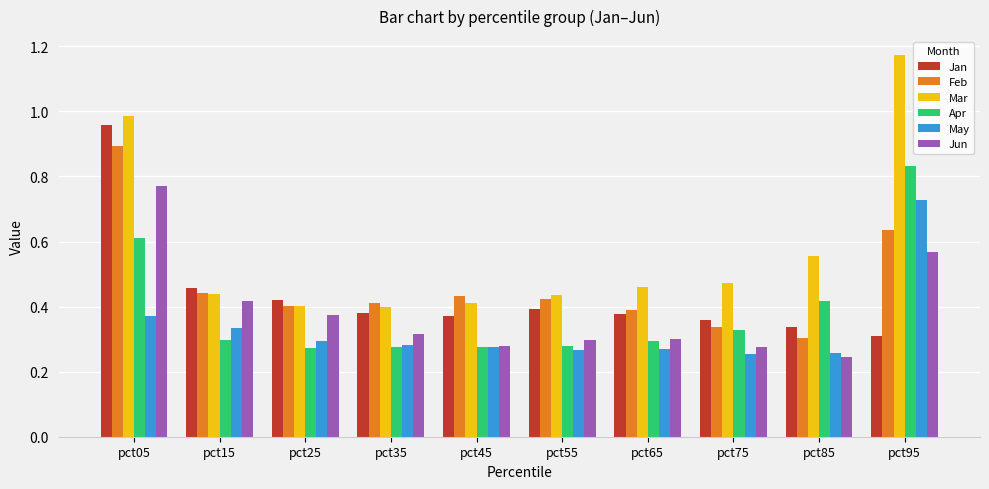

Which series has the largest range (max minus min)?

Mar